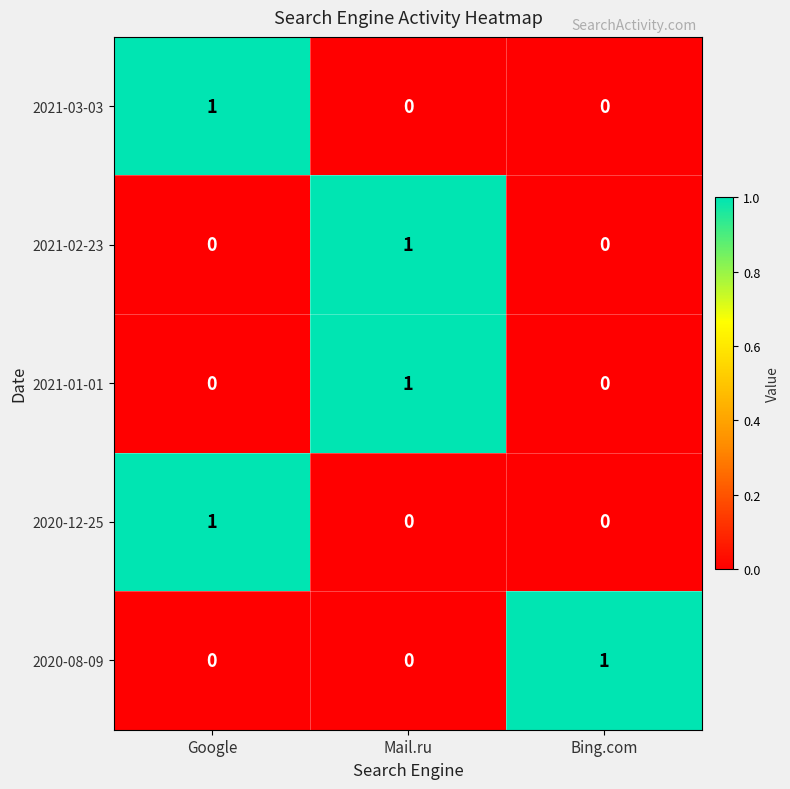

True or false: 2021-03-03 has a value of -1 at Mail.ru.

False